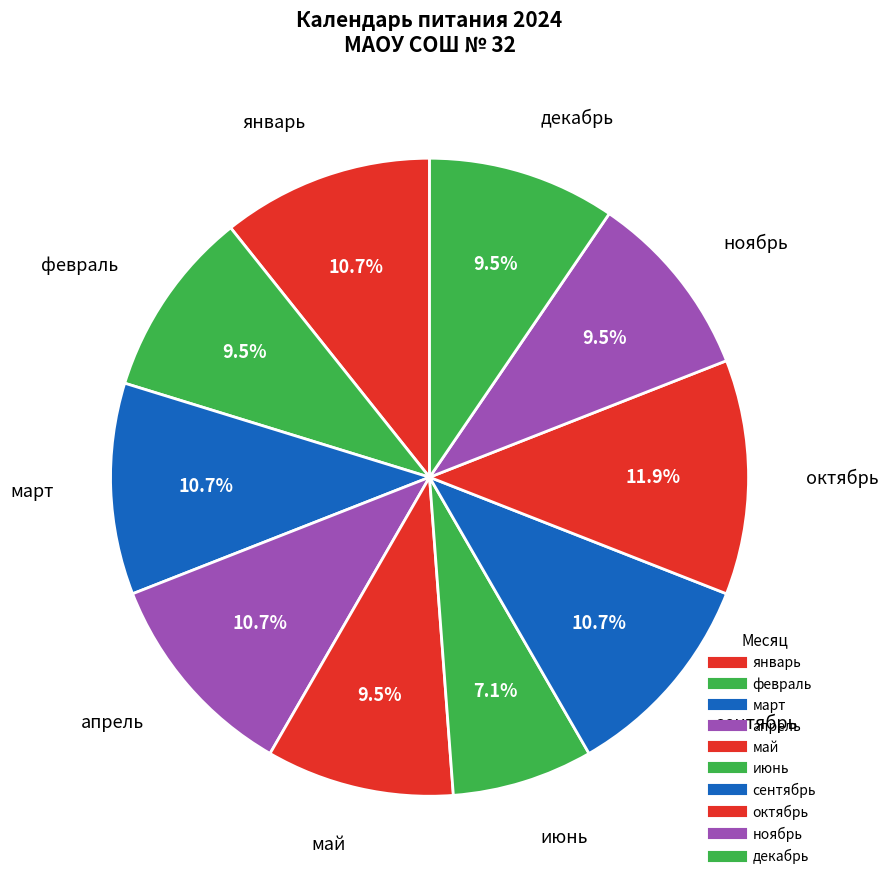

How many segments does this pie chart have?

10